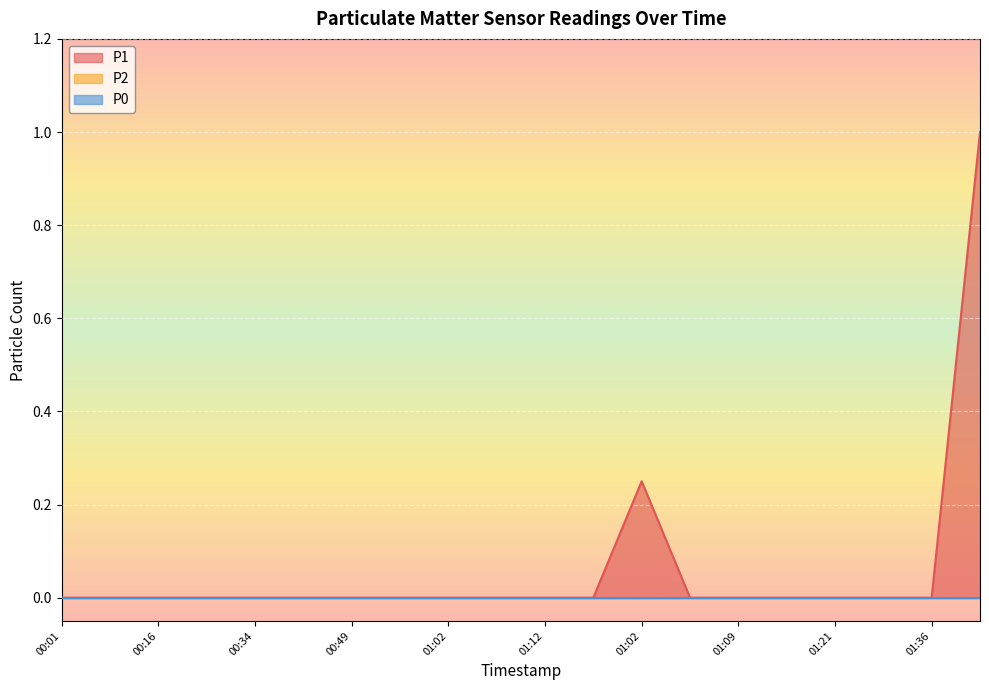

At which label does P2 reach its peak?

00:01